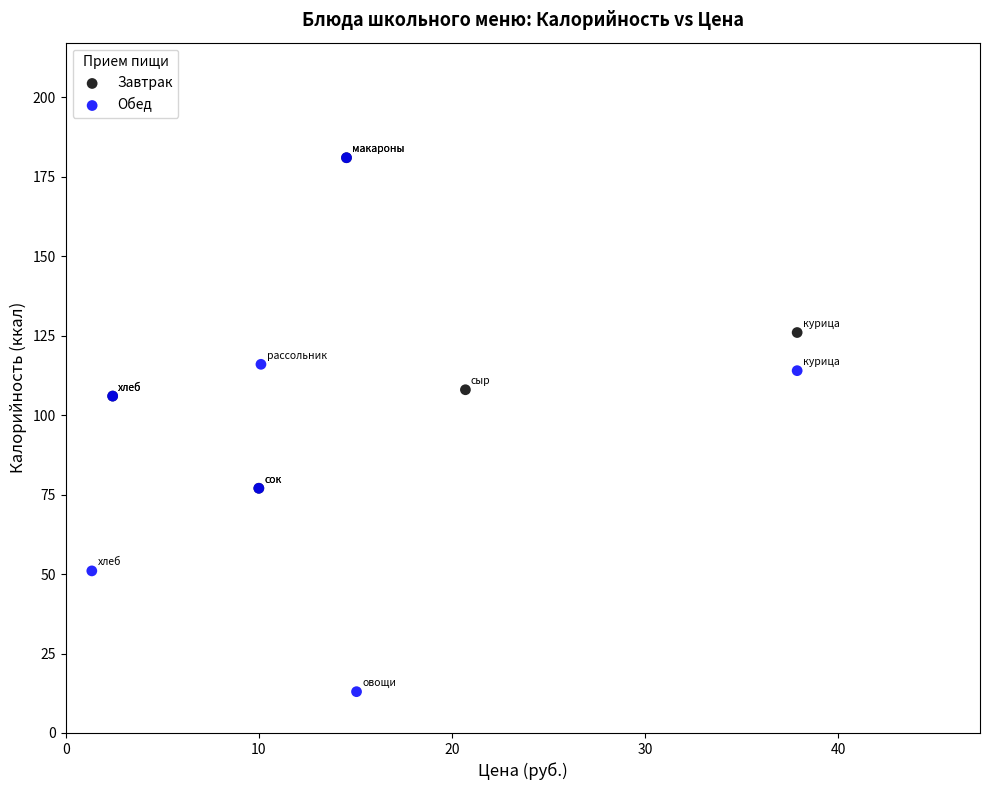

Which series has the largest Y range (max minus min)?

Обед